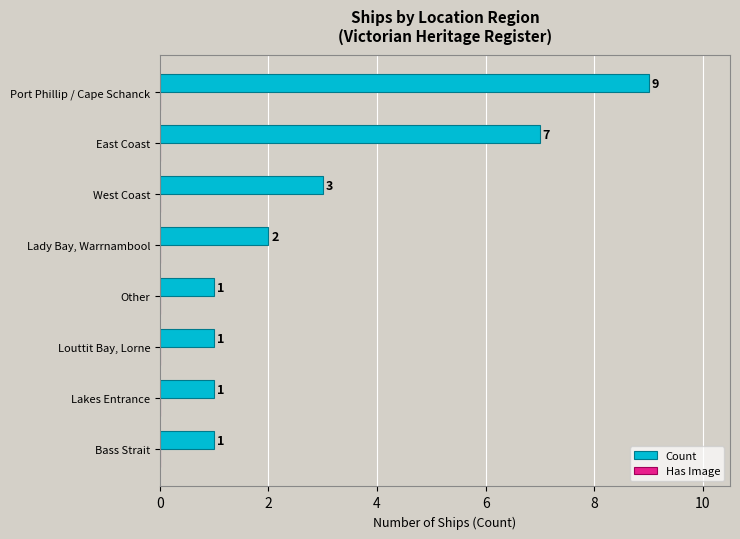

Which category has the highest value across all series?

Port Phillip / Cape Schanck